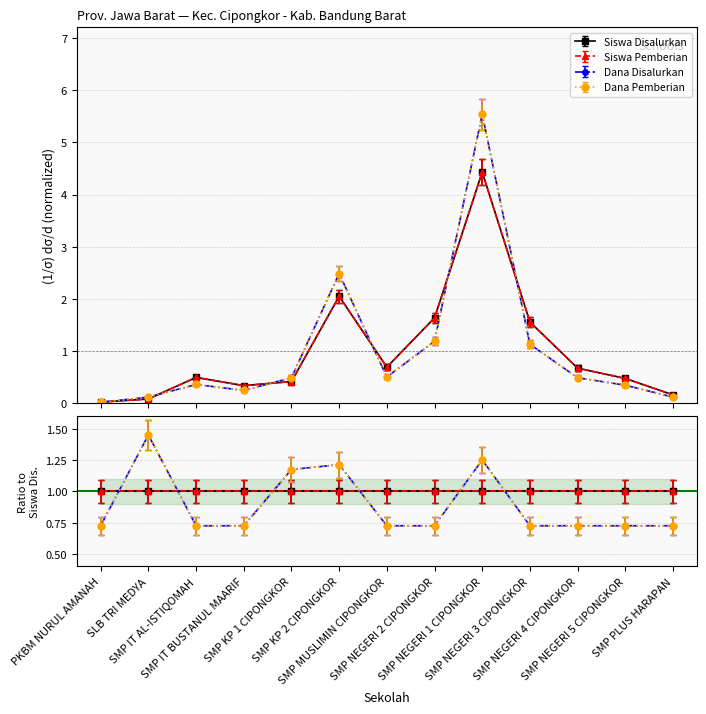

Does the chart have visible grid lines?

Yes